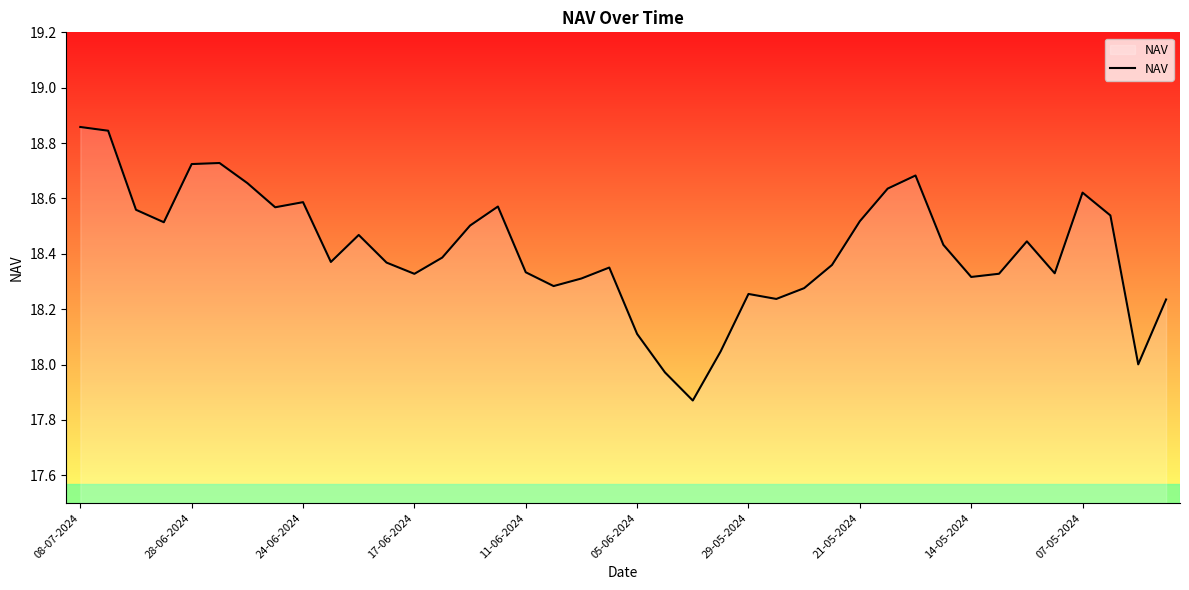

What is the difference between the maximum and minimum values?

1.0